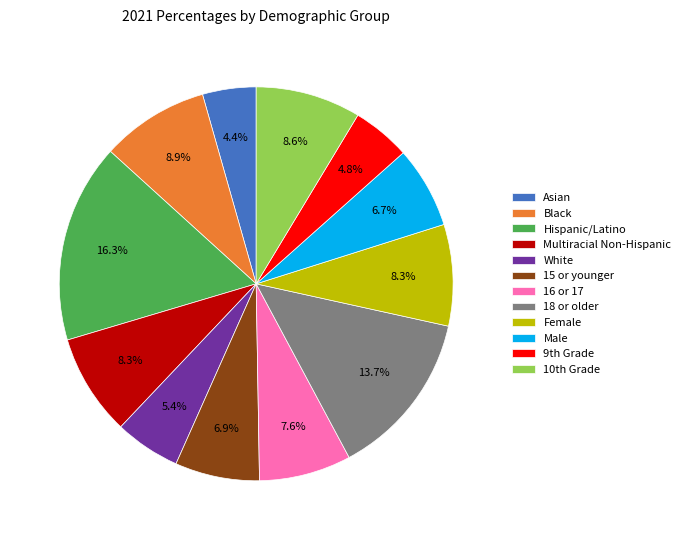

How many segments does this pie chart have?

12